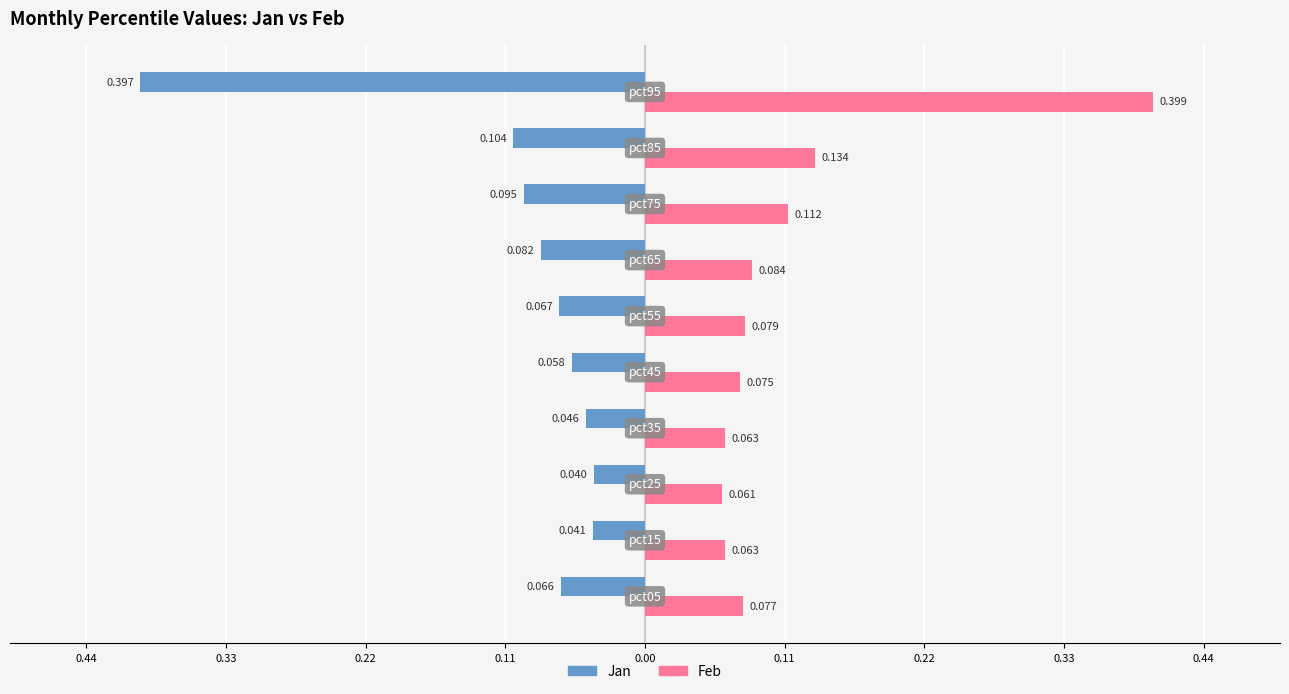

What is the value of the Jan bar at the 5th from the left?

-0.1